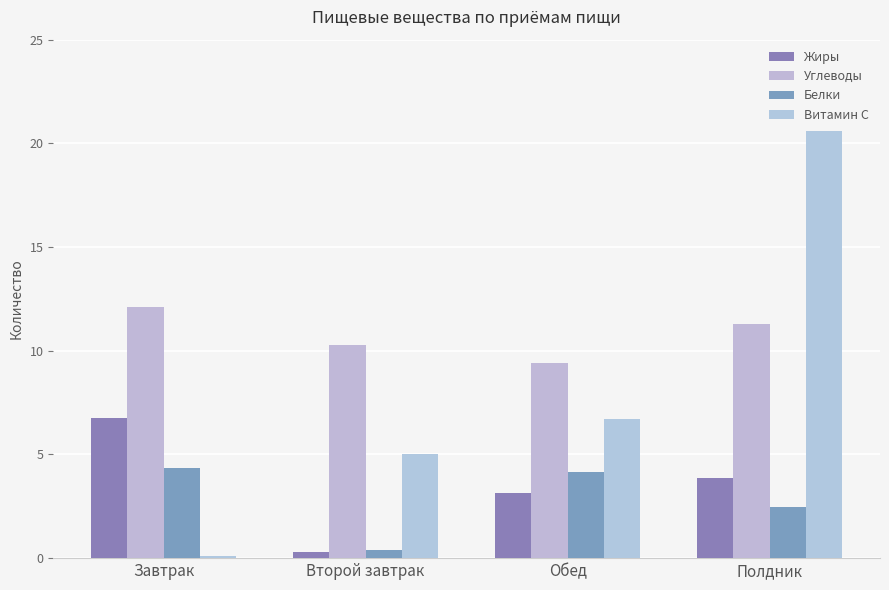

What position from the right is Второй завтрак?

3